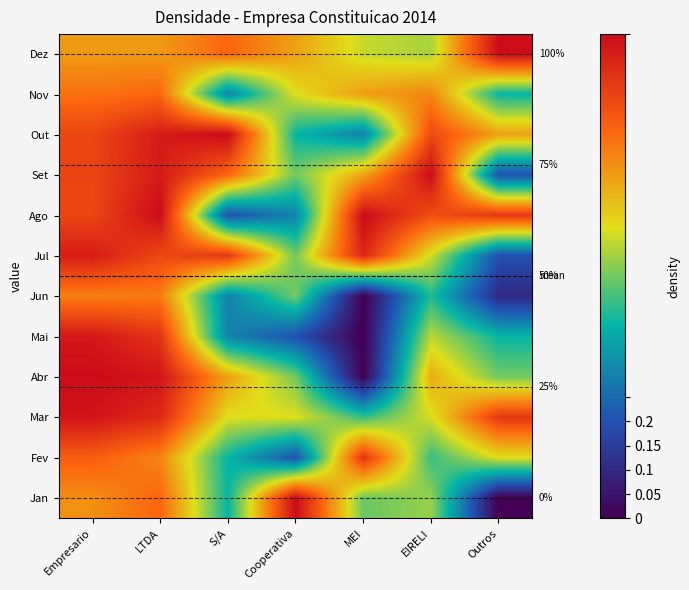

At how many categories does at least one series exceed 0?

7